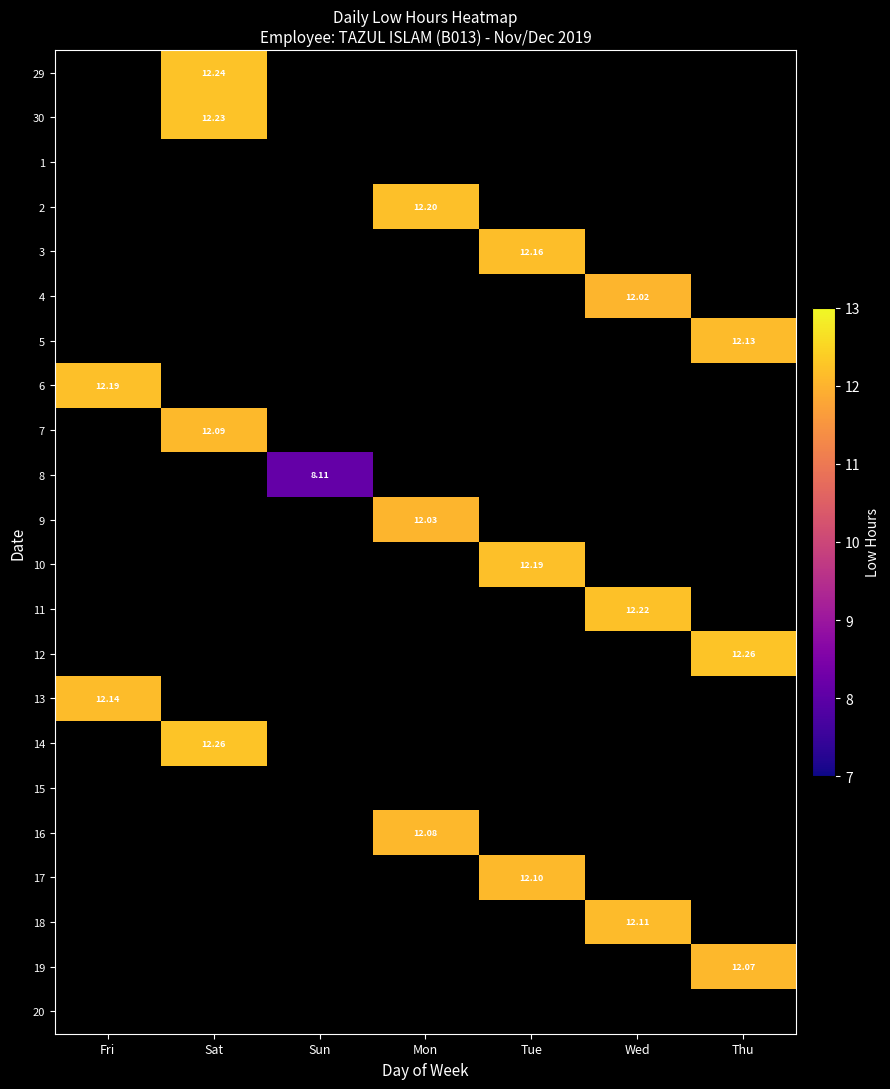

At Sun, list the series in order from largest to smallest.

8, 29, 30, 1, 2, 3, 4, 5, 6, 7, 9, 10, 11, 12, 13, 14, 15, 16, 17, 18, 19, 20